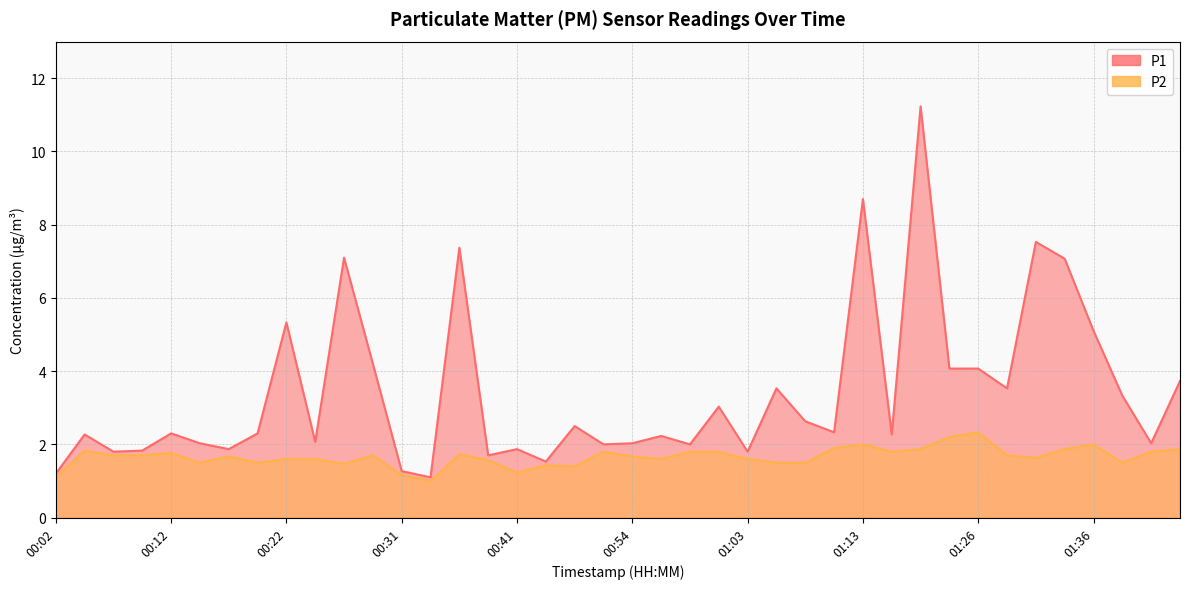

Where is the first local maximum for P2?

00:04